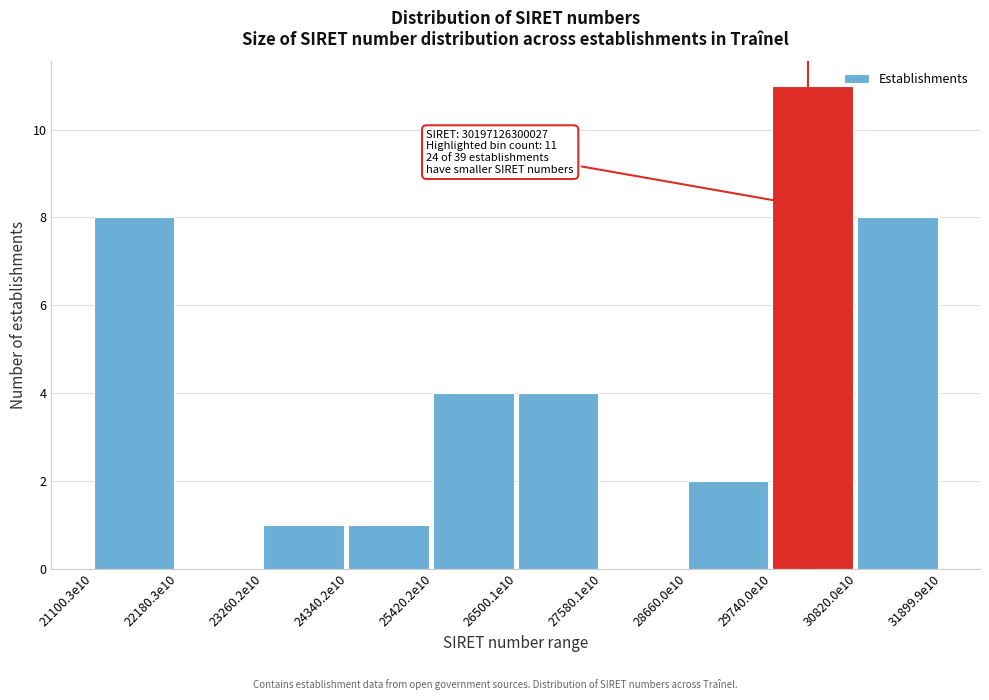

Reading left to right, transcribe all the data shown in this chart.

21100.3e10=8	22180.3e10=0	23260.2e10=1	24340.2e10=1	25420.2e10=4	26500.1e10=4	27580.1e10=0	28660.0e10=2	29740.0e10=11	30820.0e10=8